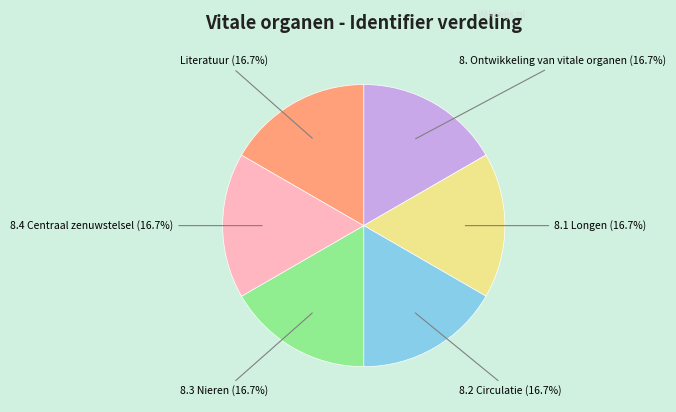

Does any single category account for the majority?

No